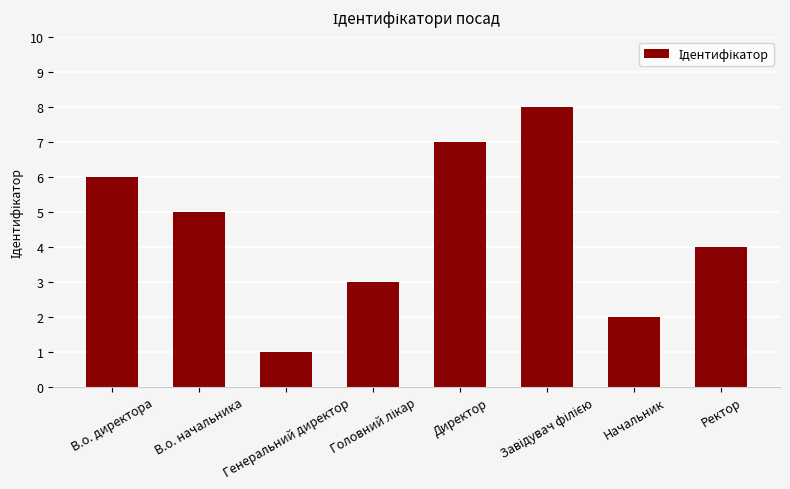

Approximately how many times larger is the value at Генеральний директор compared to В.о. директора?

0.2